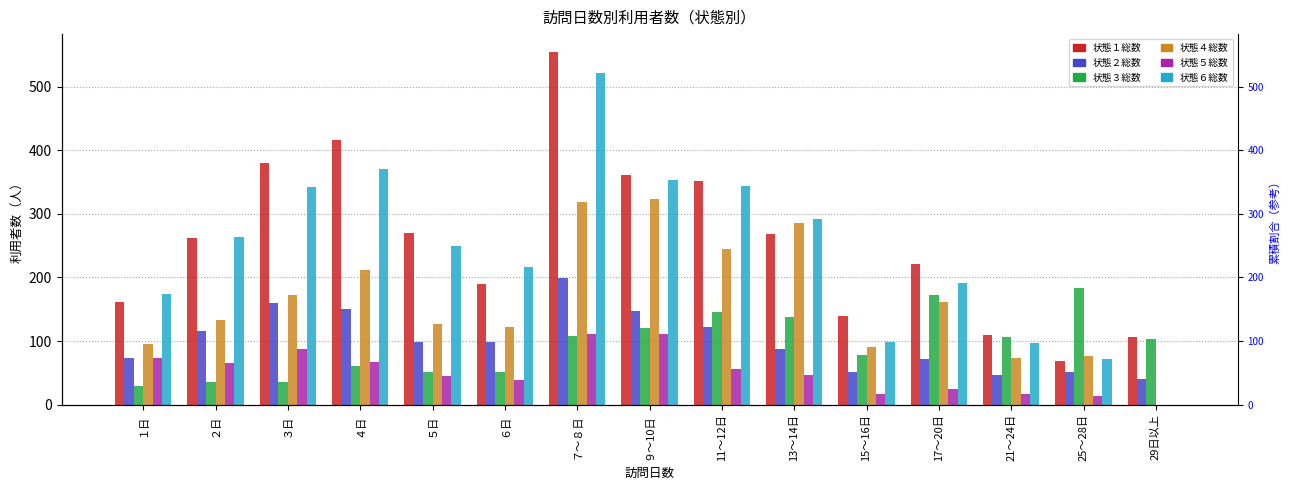

What is the sum of the 状態３総数 values at 15～16日 and 25～28日?

262